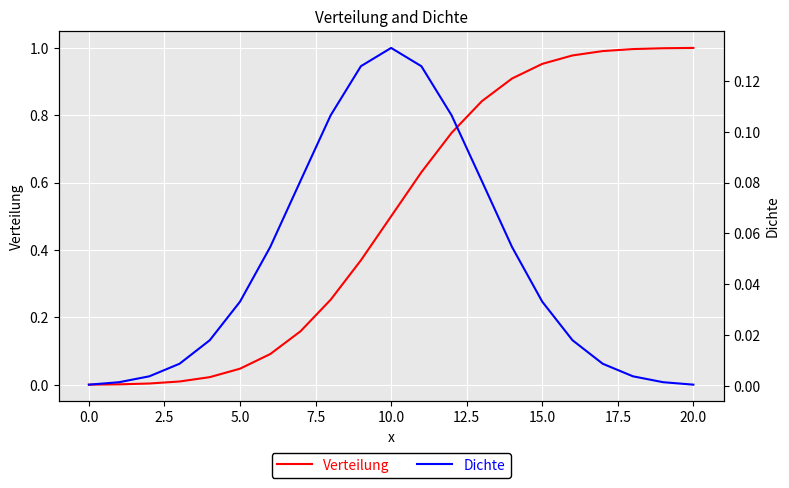

After their last crossing, which series has the higher values: Dichte or Verteilung?

Verteilung